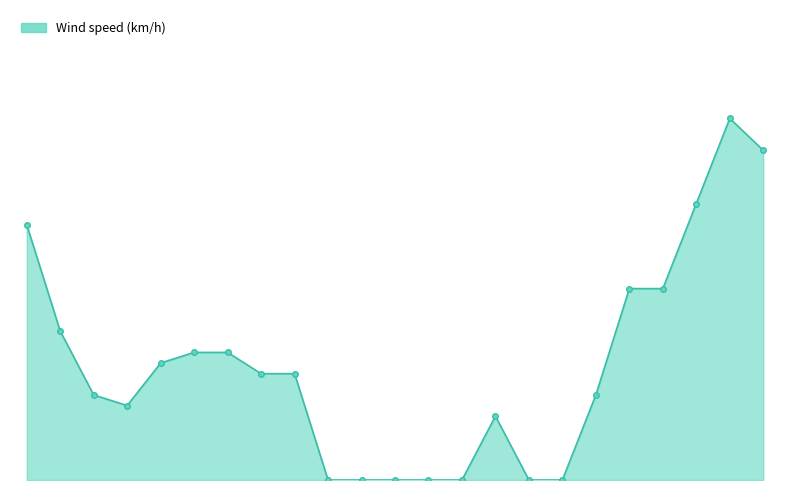

What is the greatest value displayed?

34